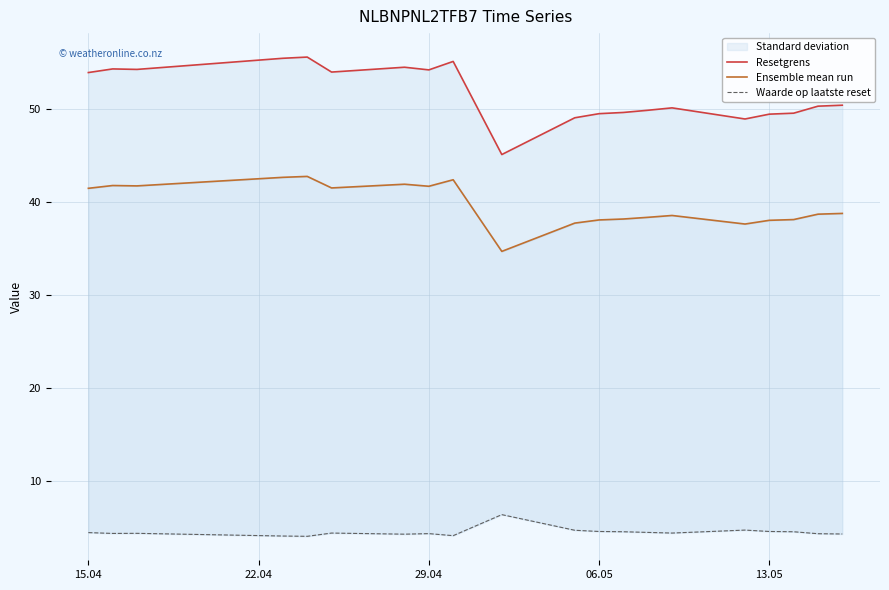

Rank the series by their maximum value, from lowest to highest.

Waarde op laatste reset, Ensemble mean run, Resetgrens